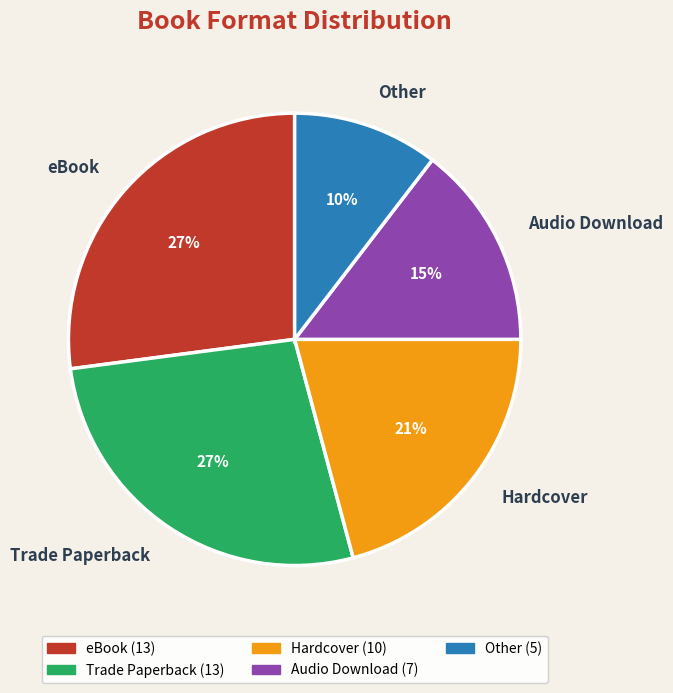

Is the sum of Trade Paperback and Audio Download greater than half?

No